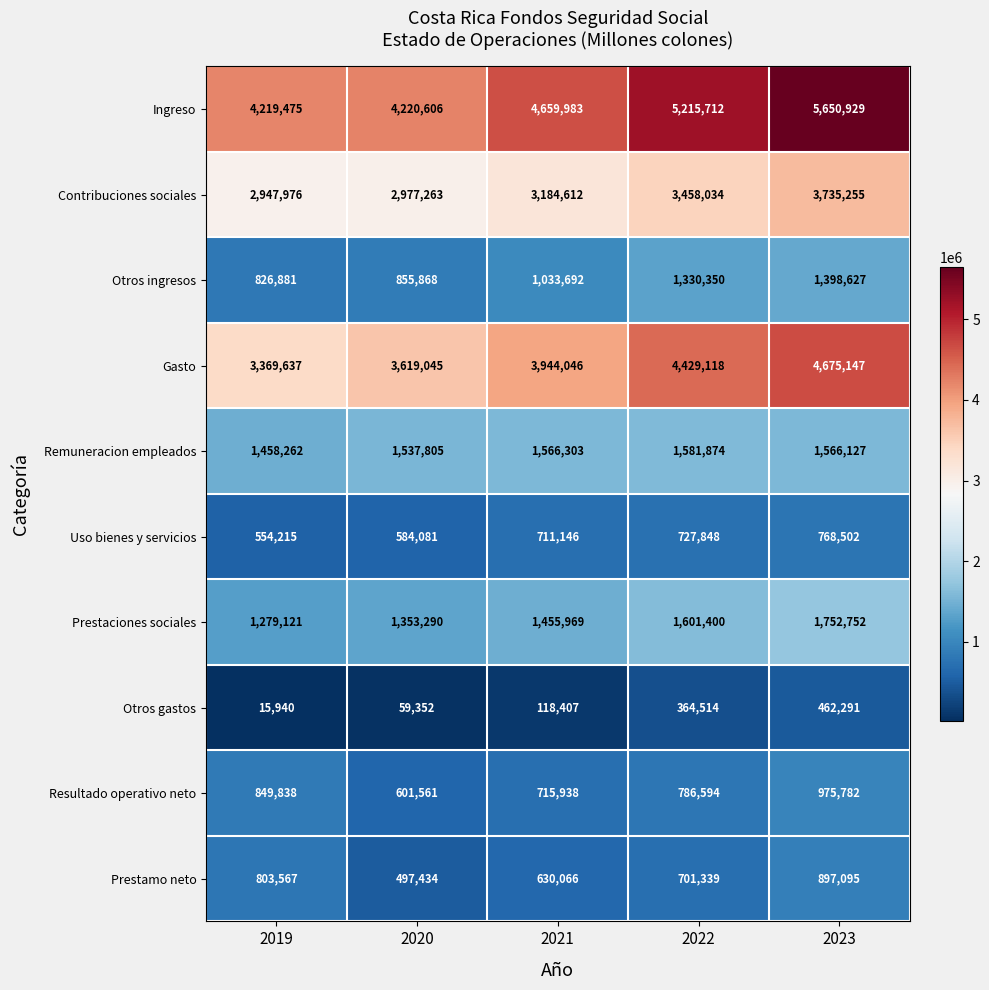

At which category is the sum across all series the highest?

2023